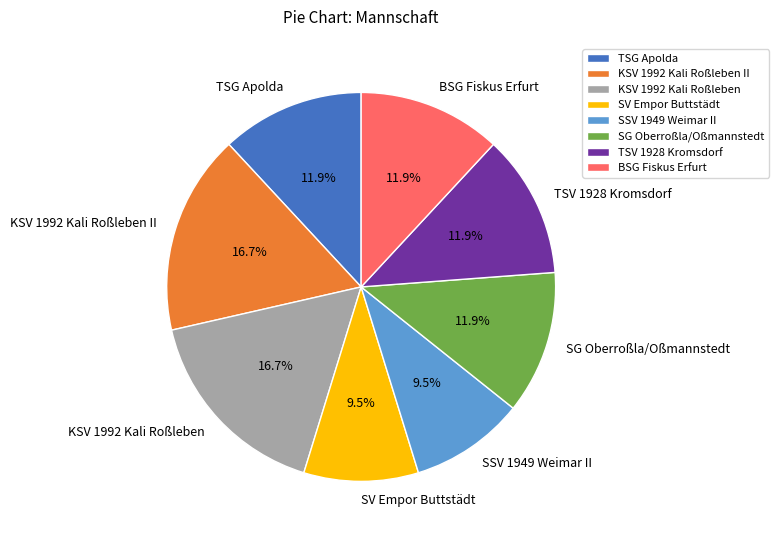

Count the number of slices in the pie.

8